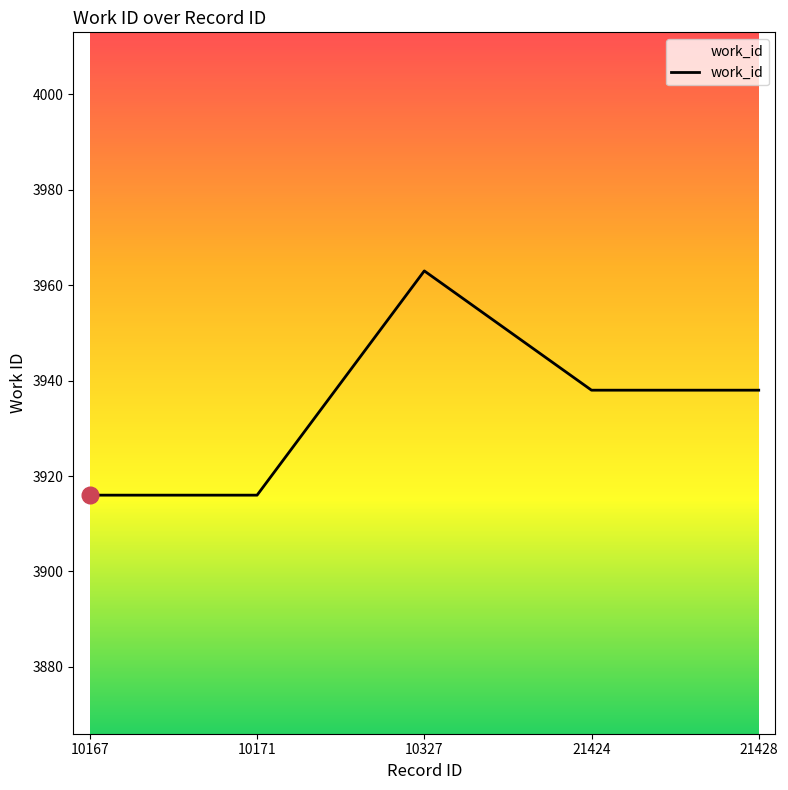

Is it true that the value at 10167 is 3916?

True